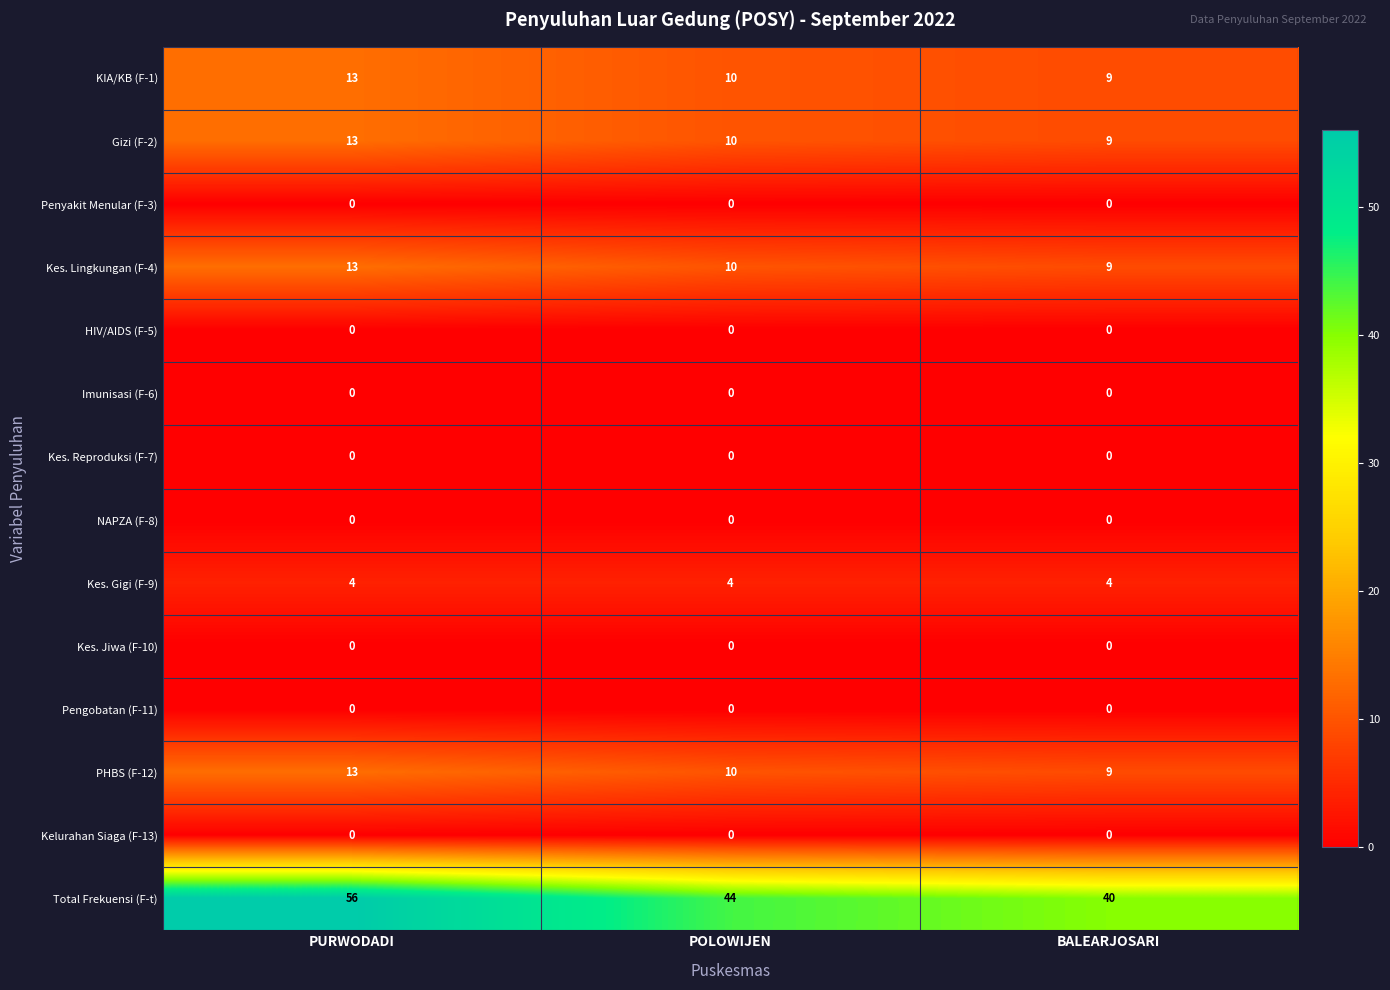

What value does the Gizi (F-2) series have at BALEARJOSARI?

9